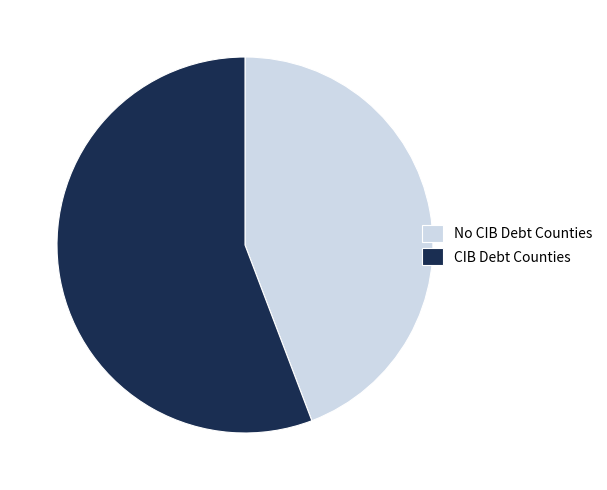

How many segments does this pie chart have?

2